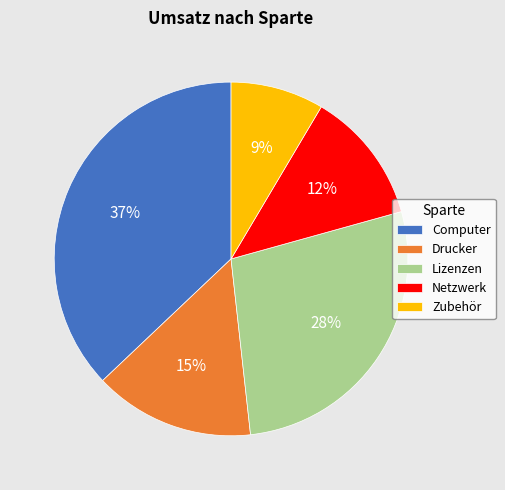

To the nearest percent, what portion does Zubehör represent?

9%